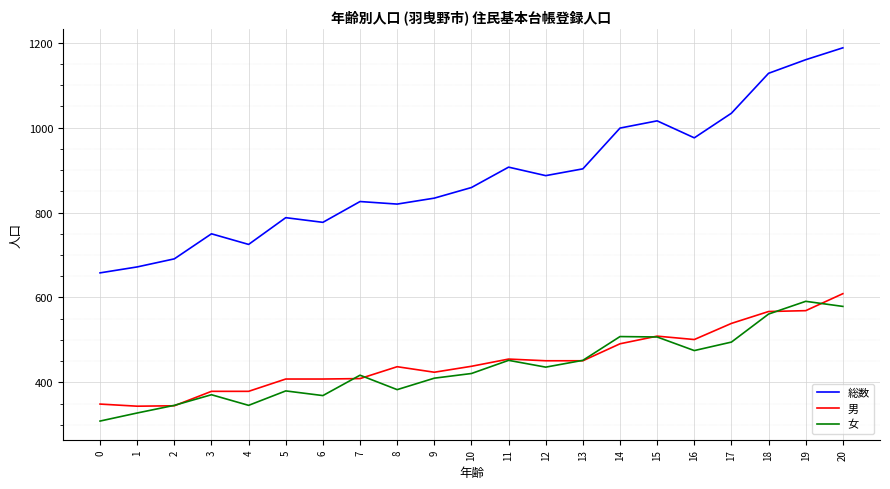

Rank the series at 0 from highest to lowest value.

総数, 男, 女